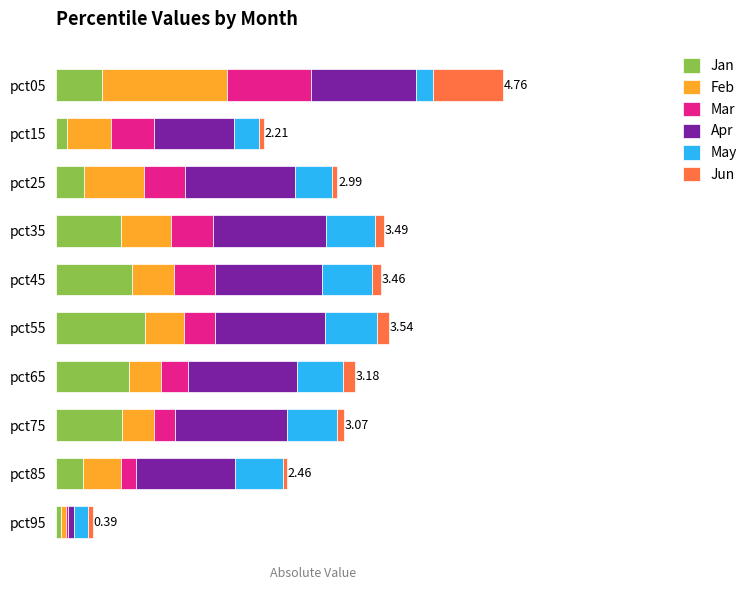

What are all the series names shown in the legend?

Jan, Feb, Mar, Apr, May, Jun